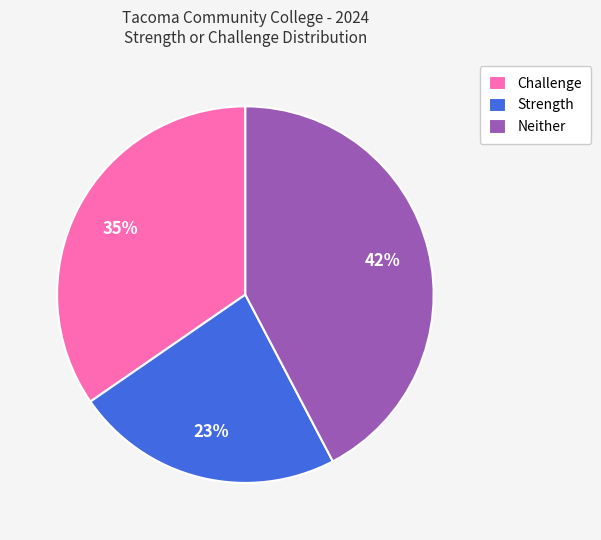

Which has a higher value, Challenge or Neither?

Neither